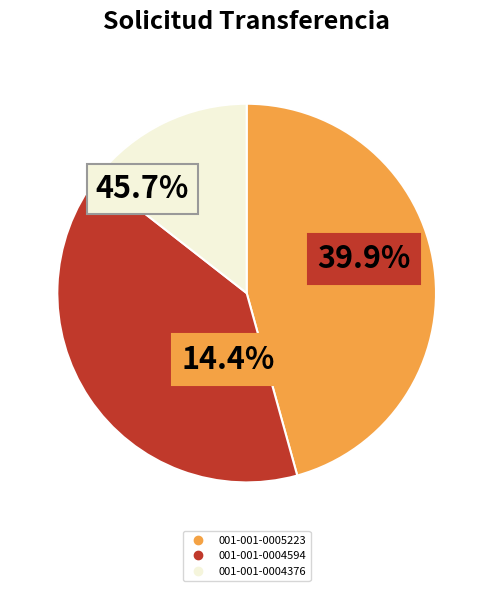

Does 001-001-0005223 account for over 50% of the chart?

No